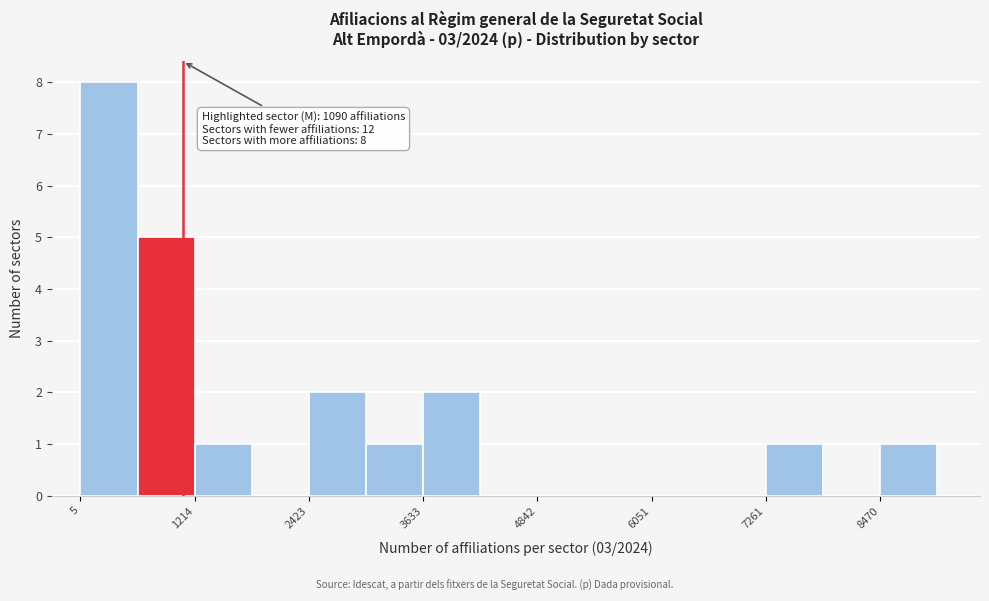

Around what value on the x-axis is the tallest bar? Give the approximate position of its centre, as read against the axis.

400